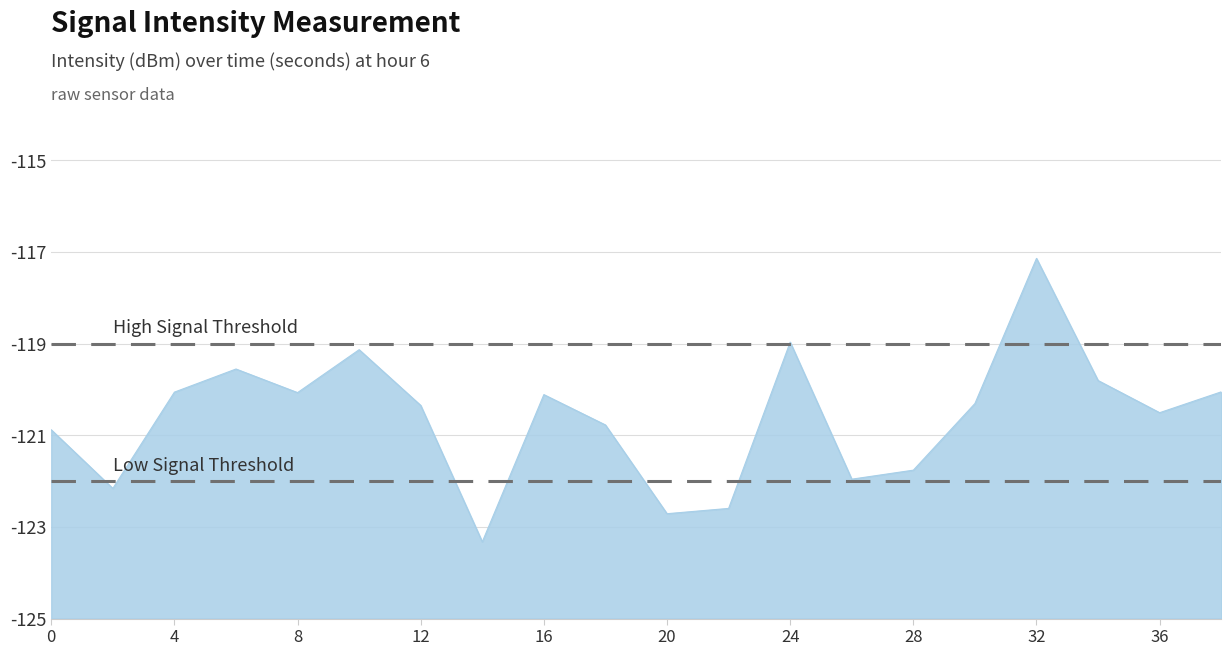

Does the chart have visible grid lines?

Yes